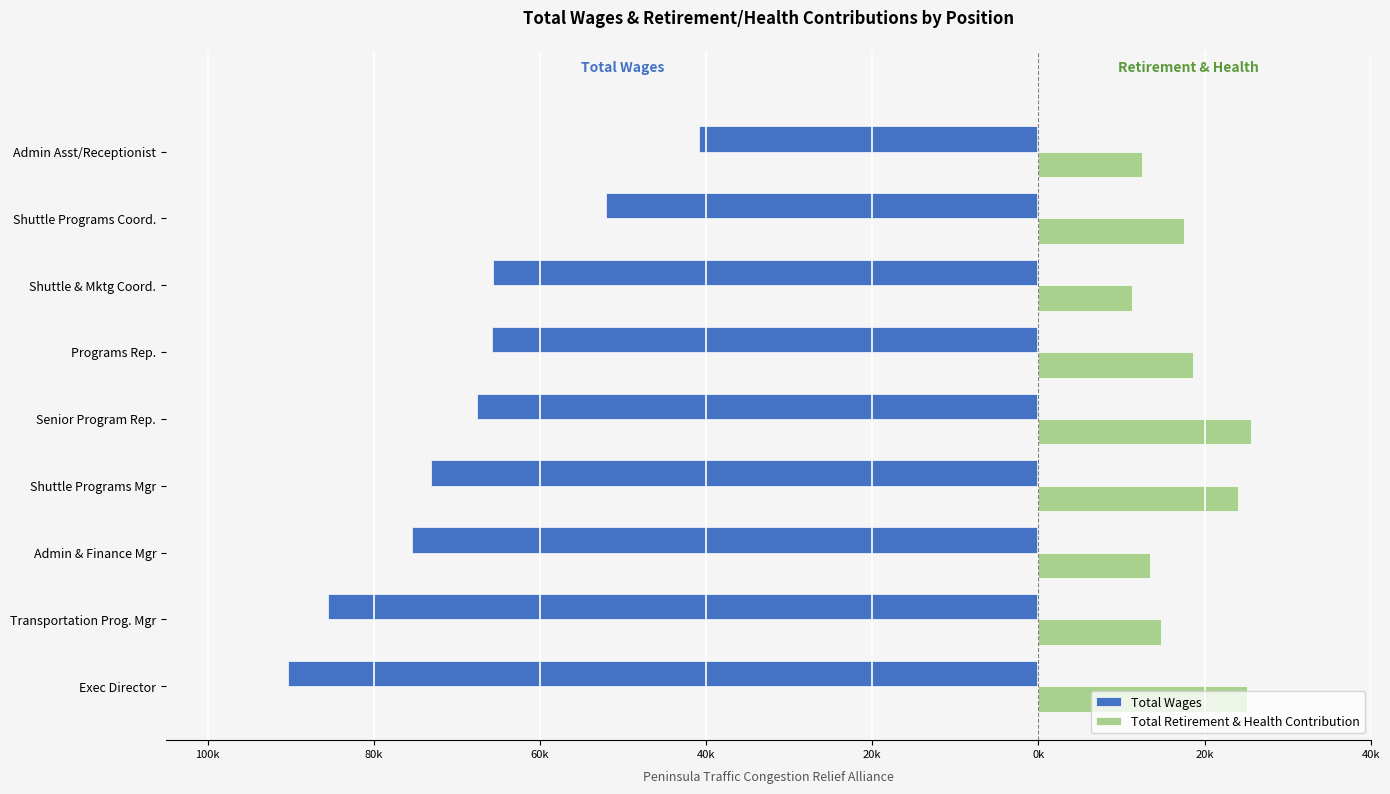

What are all the series names shown in the legend?

Total Wages, Total Retirement & Health Contribution